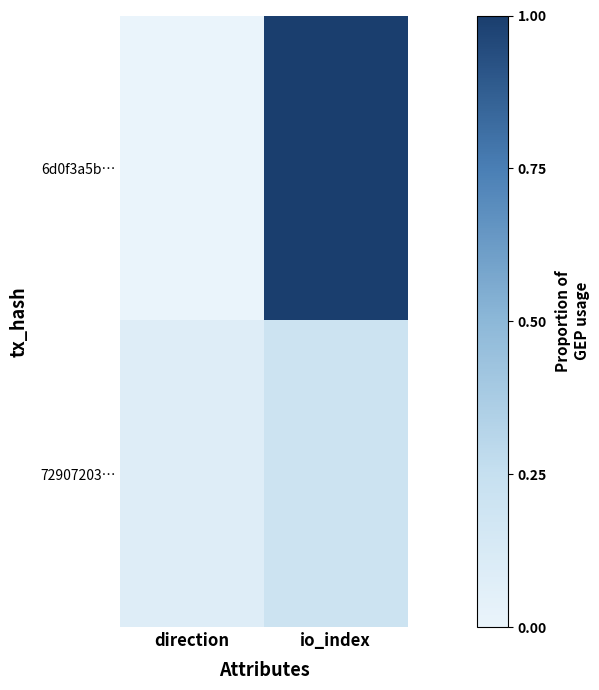

What is the spread (max minus min) of values at direction?

0.1